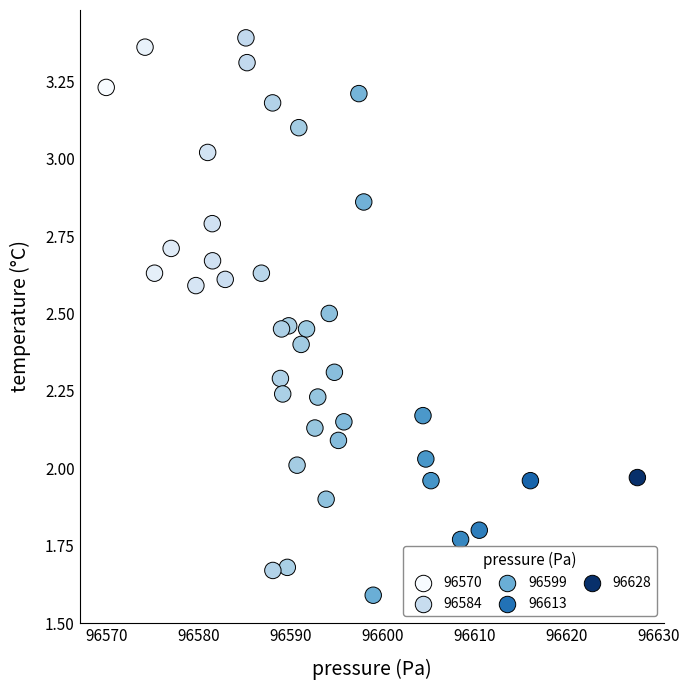

What is the range of X values (max minus min)?

57.8